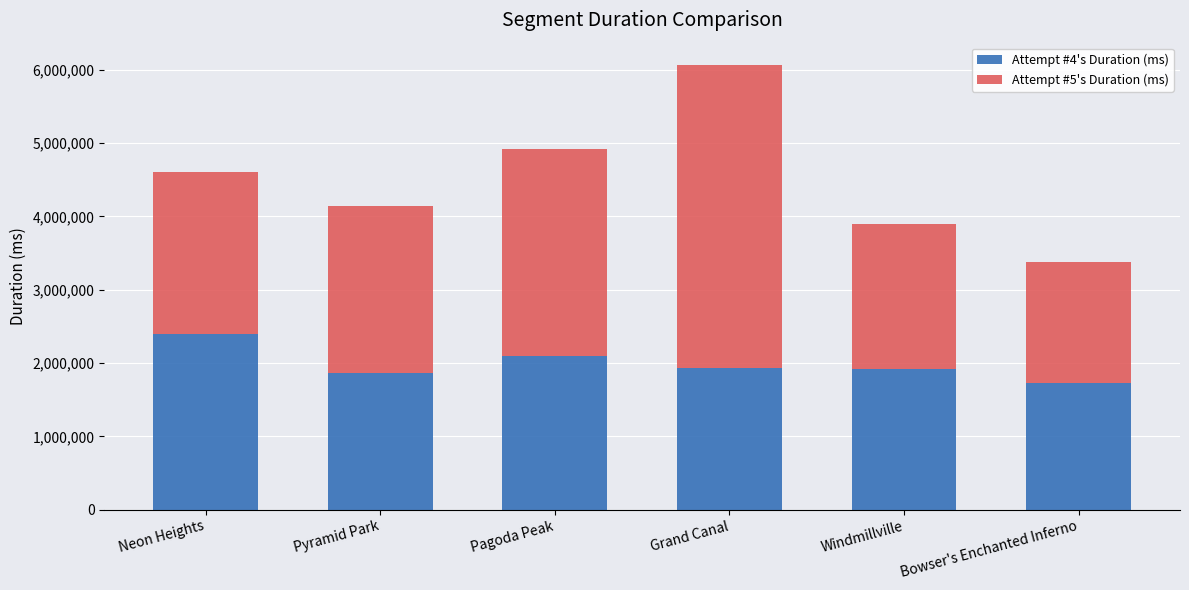

The value of Attempt #4's Duration (ms) at Windmillville is 3043284. True or false?

False